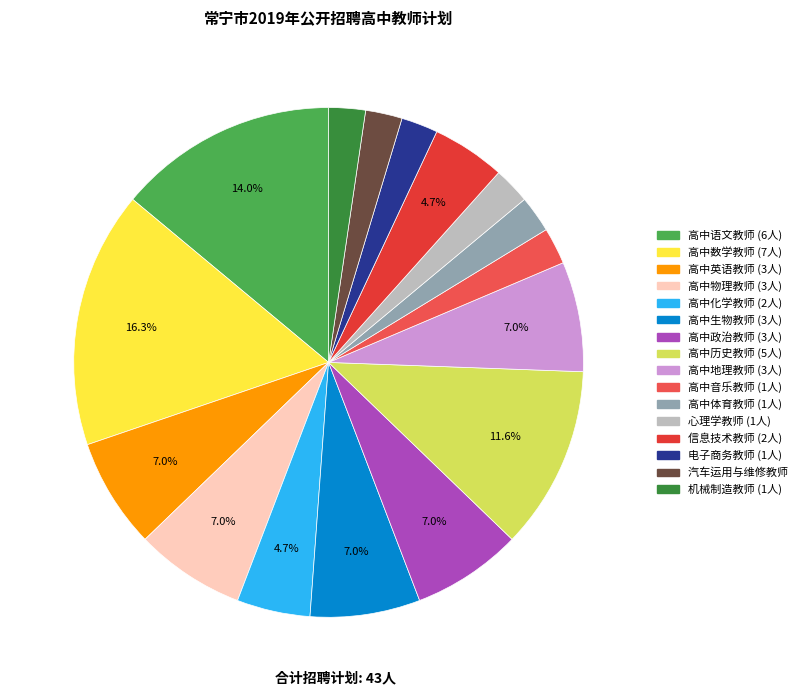

What is the change in value from 高中数学教师 to 电子商务教师?

-6